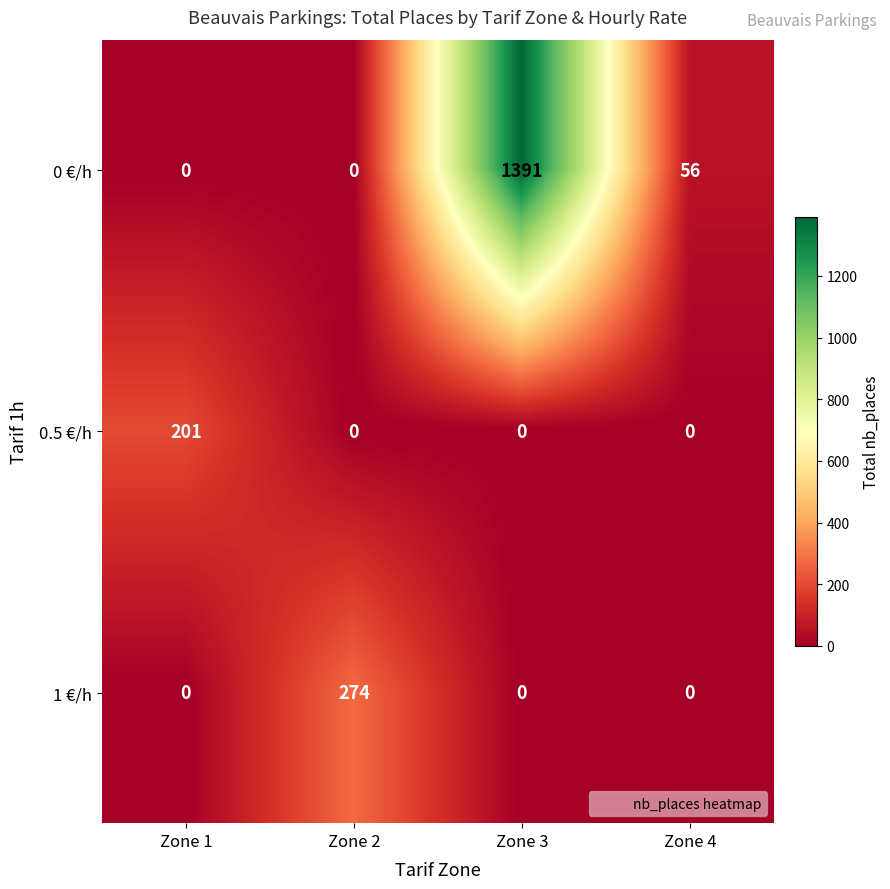

Reading left to right, list all the values displayed in this chart.

0 €/h: Zone 1=0	Zone 2=0	Zone 3=1391	Zone 4=56
0.5 €/h: Zone 1=201	Zone 2=0	Zone 3=0	Zone 4=0
1 €/h: Zone 1=0	Zone 2=274	Zone 3=0	Zone 4=0